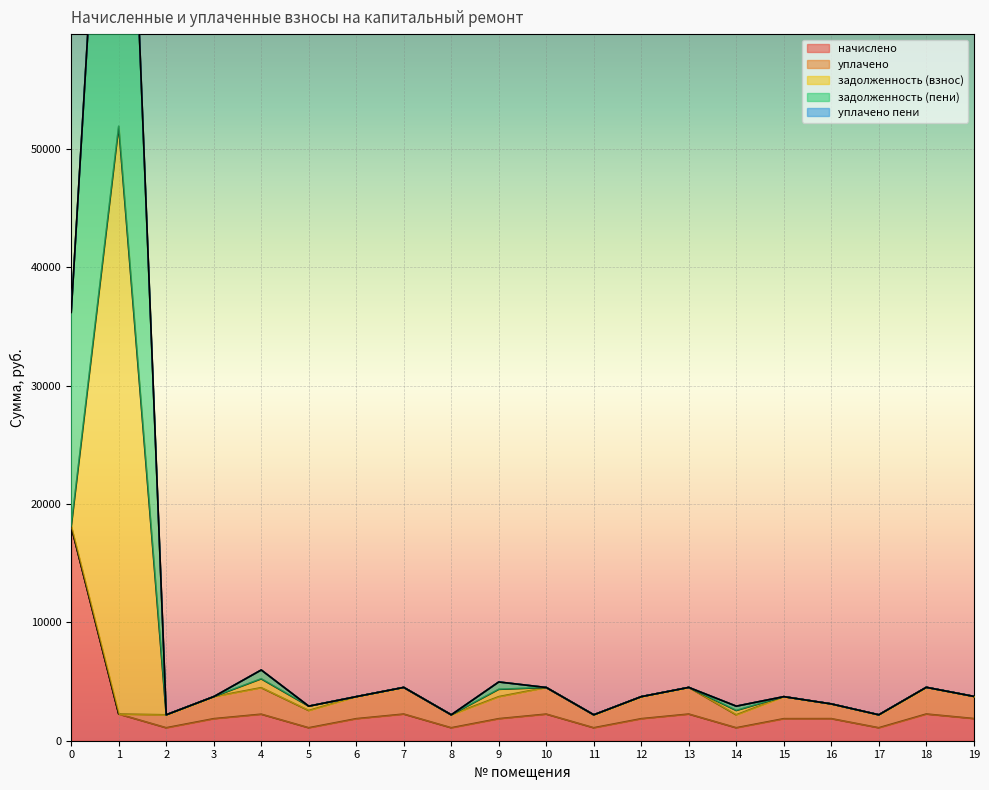

Read the уплачено value at 6.

1862.0